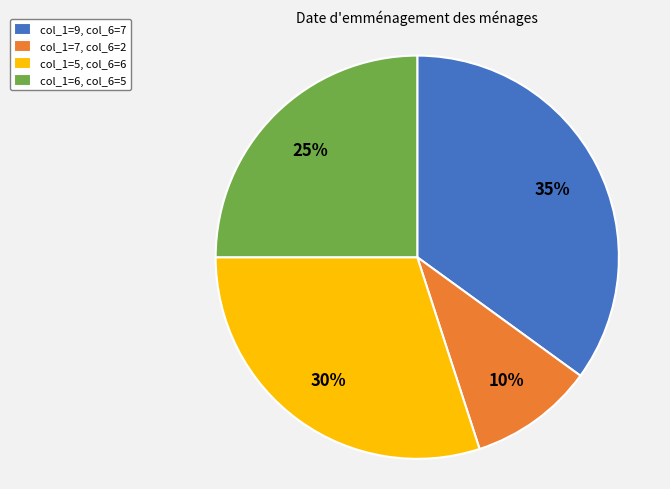

How many segments does this pie chart have?

4